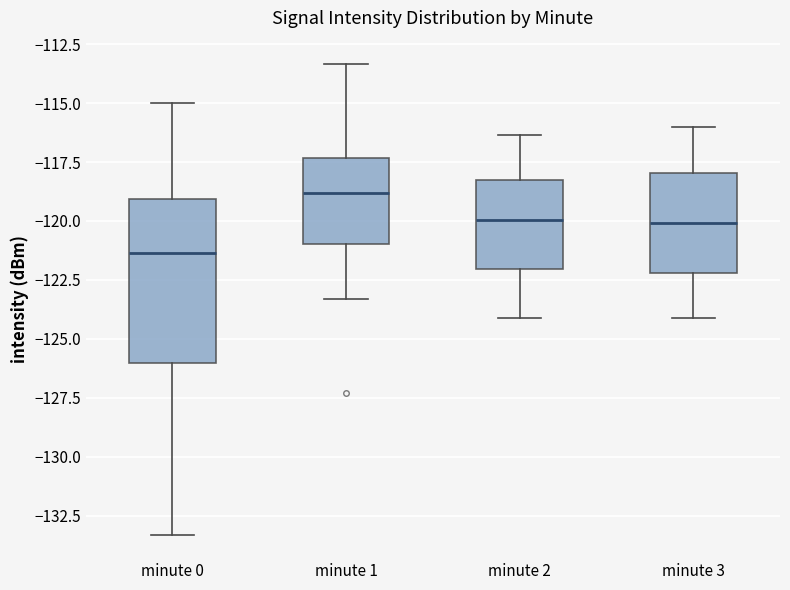

Reading left to right, read every box against the y-axis: the position of its median line, the range the box covers, and the ends of its whiskers. The values are not printed on the chart, so give them approximately, as read against the axis.

minute 0: median -121.5, box -126.0 to -119.0, whiskers -133.5 to -115.0
minute 1: median -119.0, box -121.0 to -117.5, whiskers -123.5 to -113.5
minute 2: median -120.0, box -122.0 to -118.5, whiskers -124.0 to -116.5
minute 3: median -120.0, box -122.0 to -118.0, whiskers -124.0 to -116.0